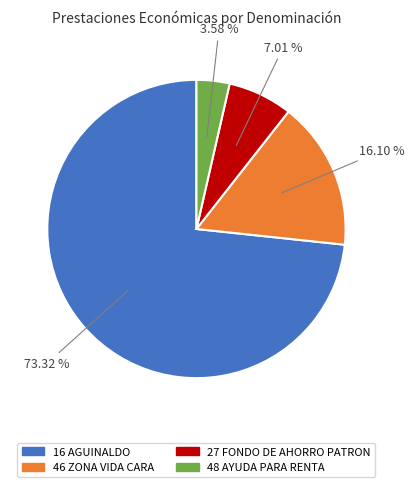

Between 46 ZONA VIDA CARA and 48 AYUDA PARA RENTA, which is larger?

46 ZONA VIDA CARA